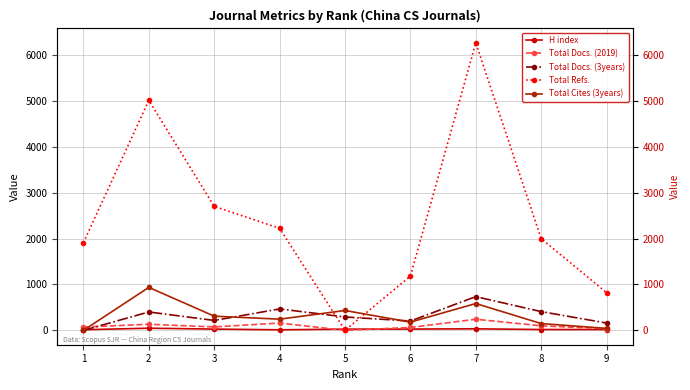

At 2, list the series in order from largest to smallest.

Total Refs., Total Cites (3years), Total Docs. (3years), Total Docs. (2019), H index